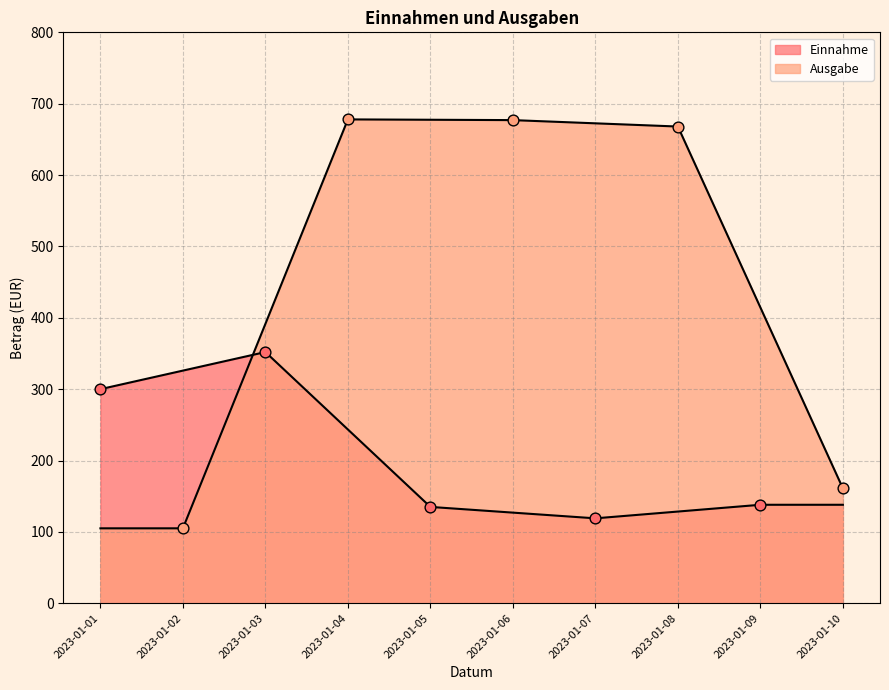

What is the total value across all series at 2023-01-05?

812